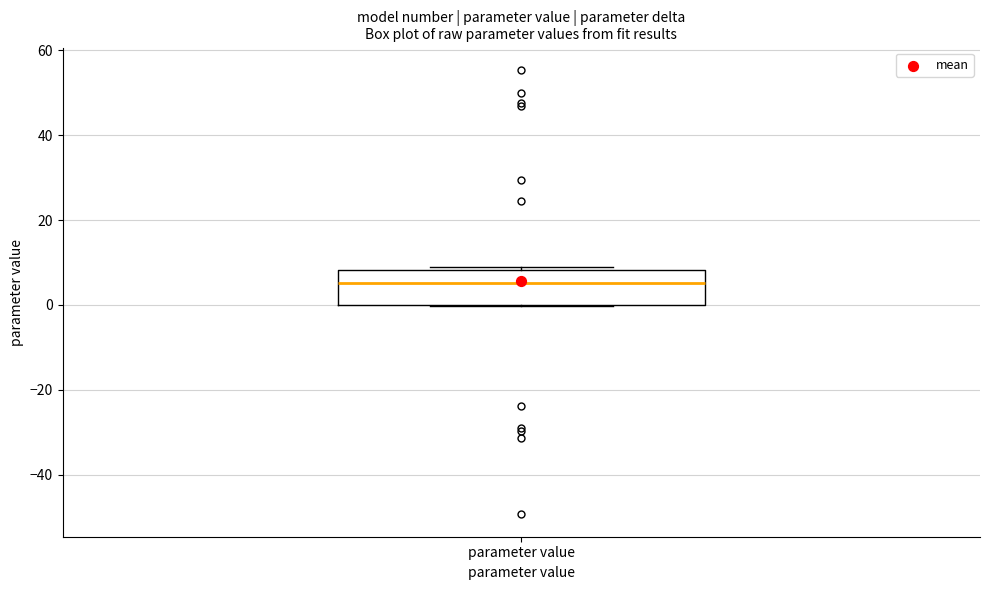

Where is the upper edge of the box for parameter value on the y-axis? The values are not printed on the chart, so give them approximately, as read against the axis.

8